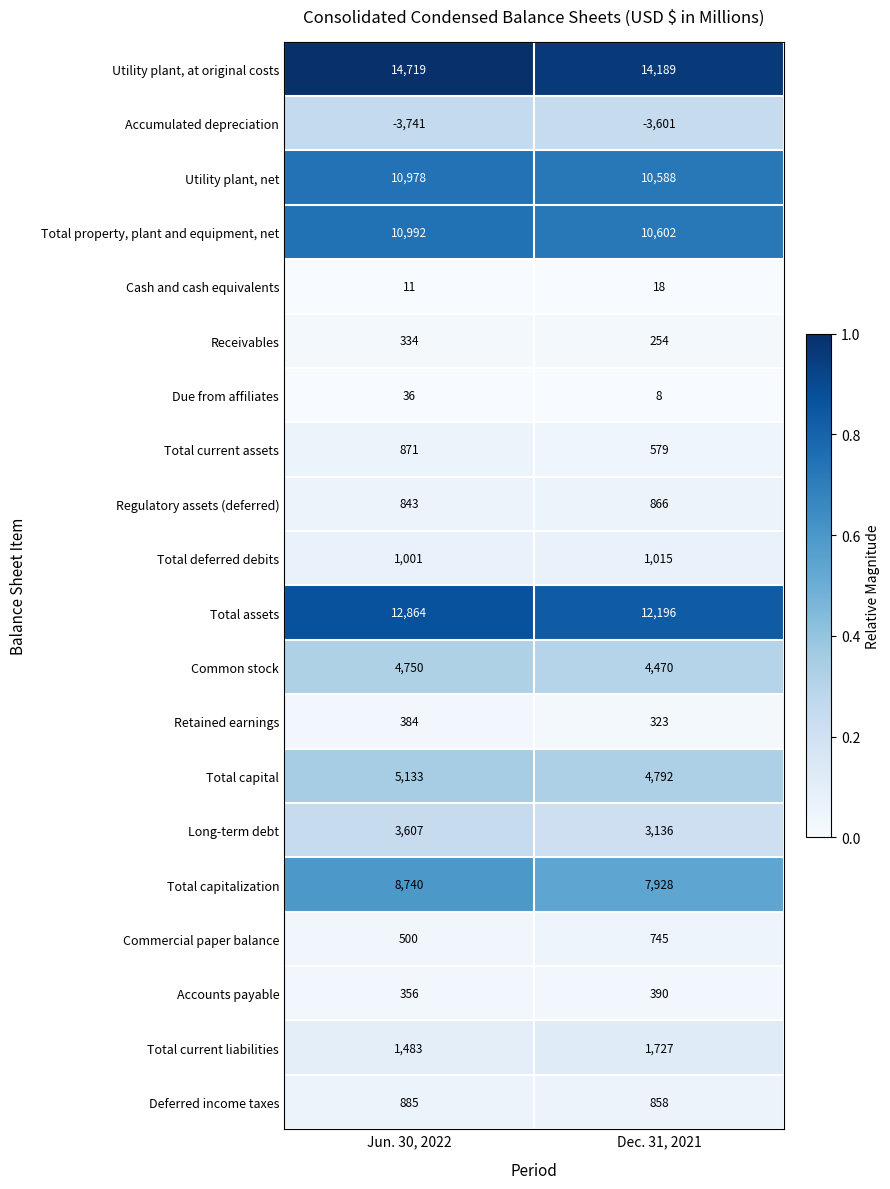

Which series has the largest total across all categories?

Utility plant, at original costs